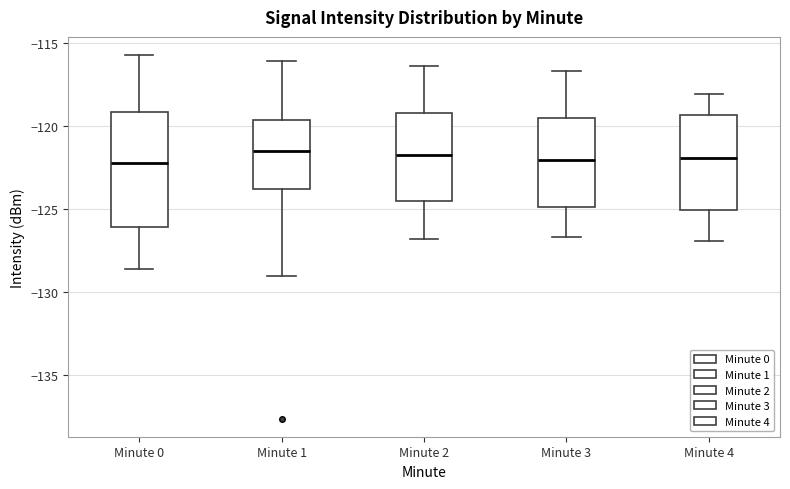

Reading left to right, read every box against the y-axis: the position of its median line, the range the box covers, and the ends of its whiskers. The values are not printed on the chart, so give them approximately, as read against the axis.

Minute 0: median -122.0, box -126.0 to -119.0, whiskers -128.5 to -115.5
Minute 1: median -121.5, box -124.0 to -119.5, whiskers -129.0 to -116.0
Minute 2: median -121.5, box -124.5 to -119.0, whiskers -127.0 to -116.5
Minute 3: median -122.0, box -125.0 to -119.5, whiskers -126.5 to -116.5
Minute 4: median -122.0, box -125.0 to -119.5, whiskers -127.0 to -118.0